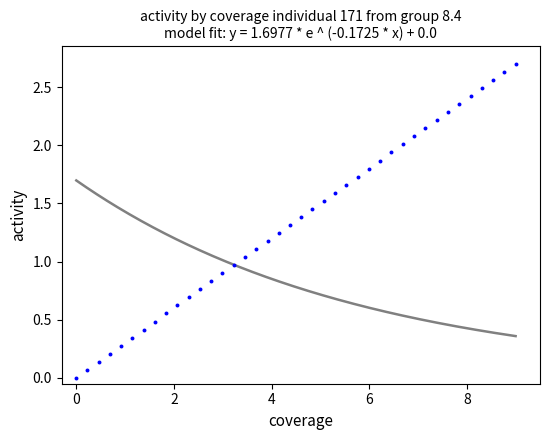

What is the range of X values (max minus min)?

9.0